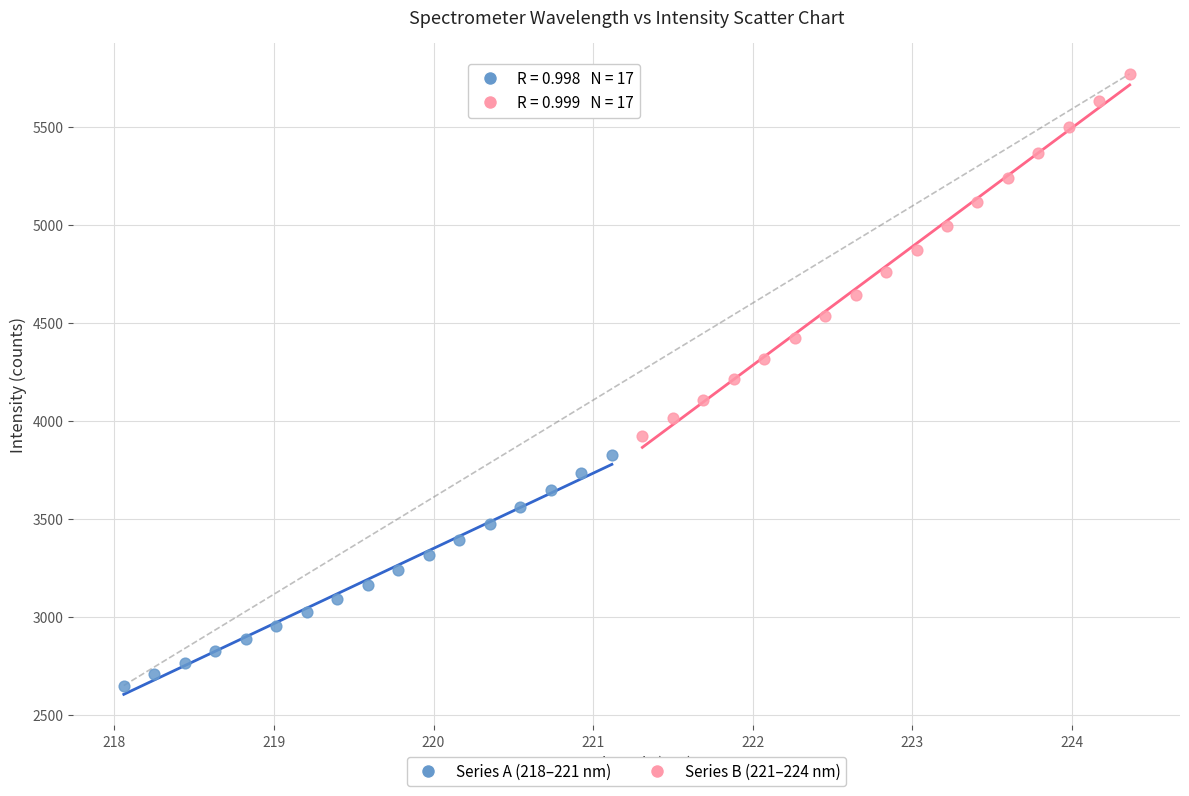

Which series has the widest spread of Y values?

Series B (221–224 nm)